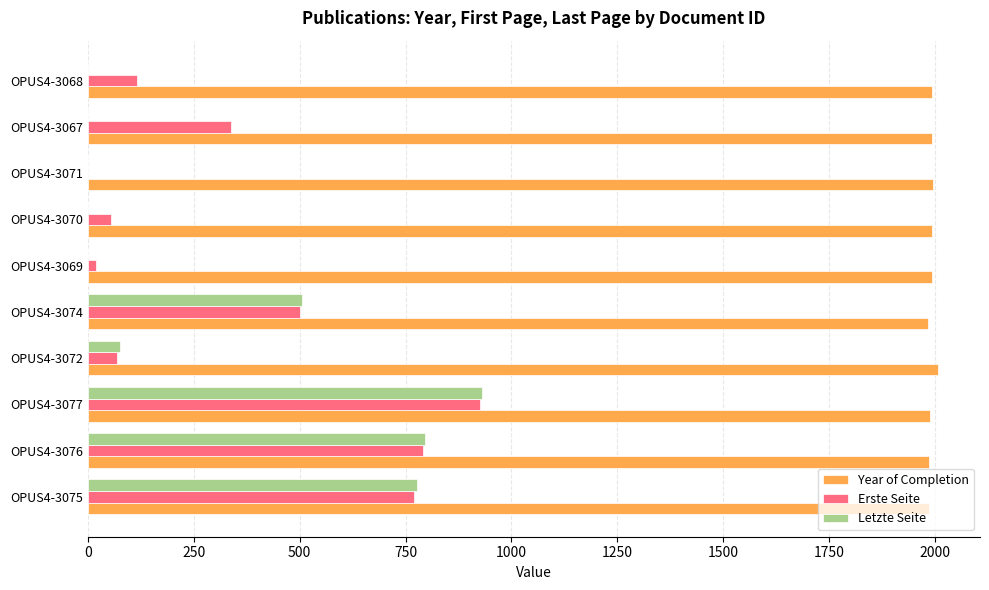

What is the highest value of the Year of Completion series?

2006